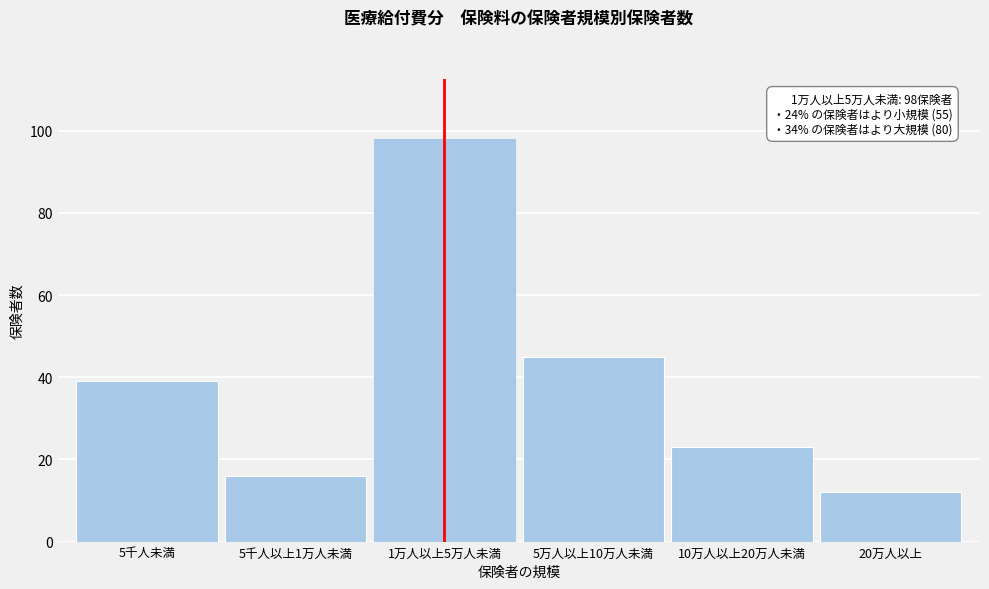

Reading left to right, extract all data points from this chart.

39	16	98	45	23	12